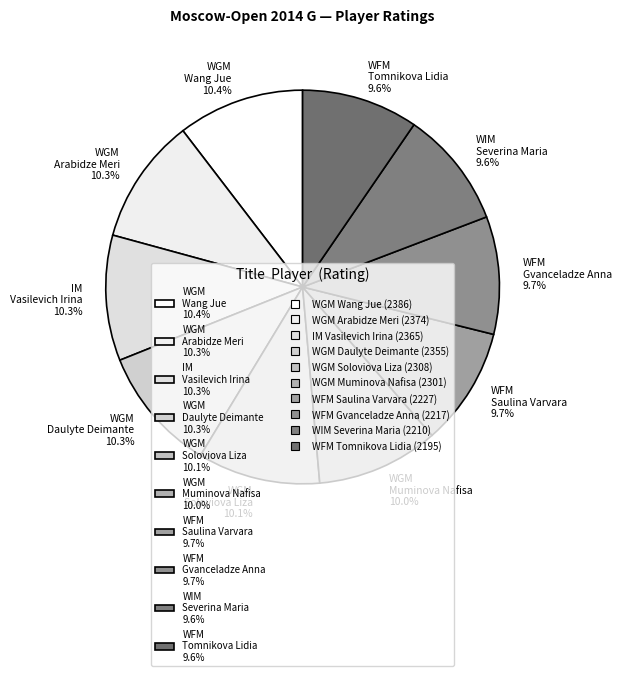

What is the total percentage of WFM Saulina Varvara 9.7% and WGM Daulyte Deimante 10.3%?

20.0%